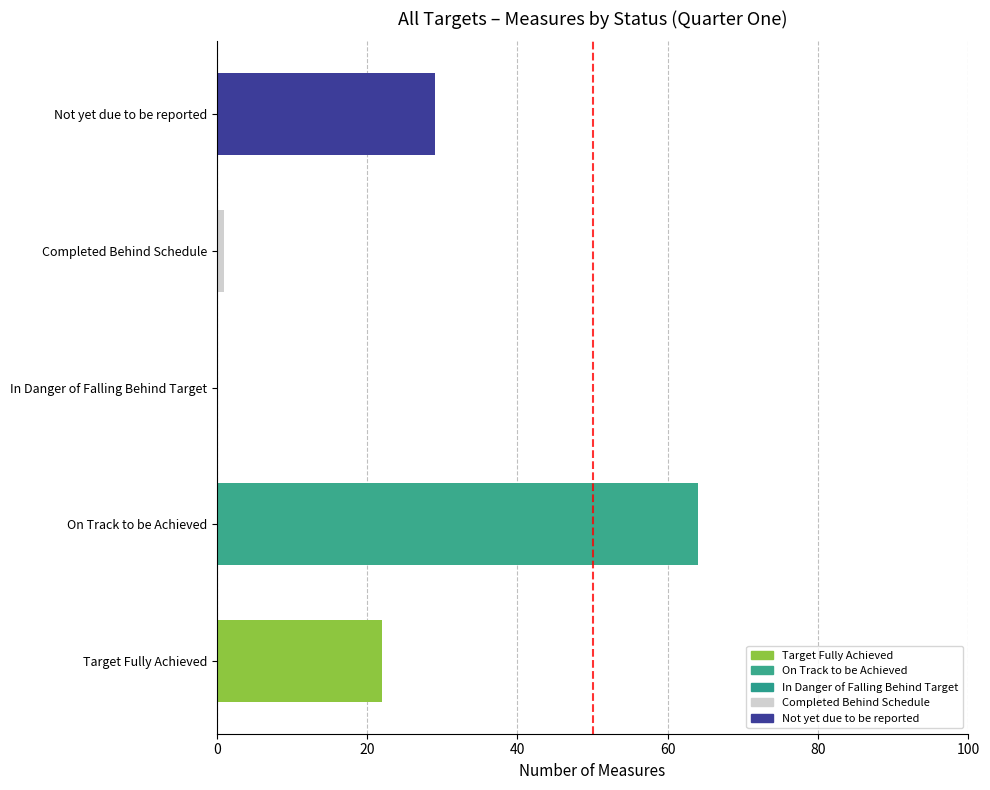

The value at Not yet due to be reported is 29. True or false?

True